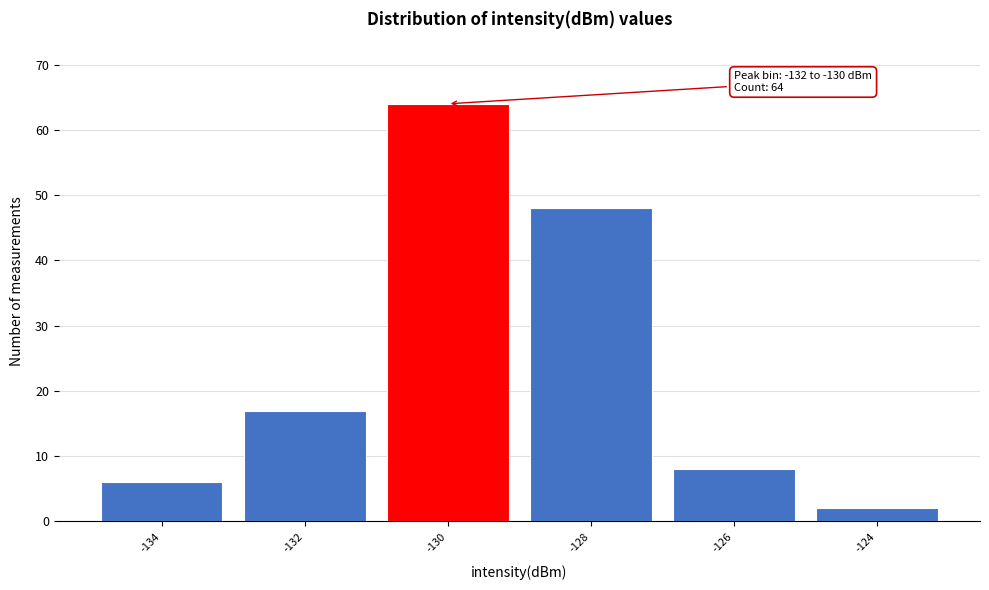

Reading left to right, extract all data points from this chart.

-134=6	-132=17	-130=64	-128=48	-126=8	-124=2